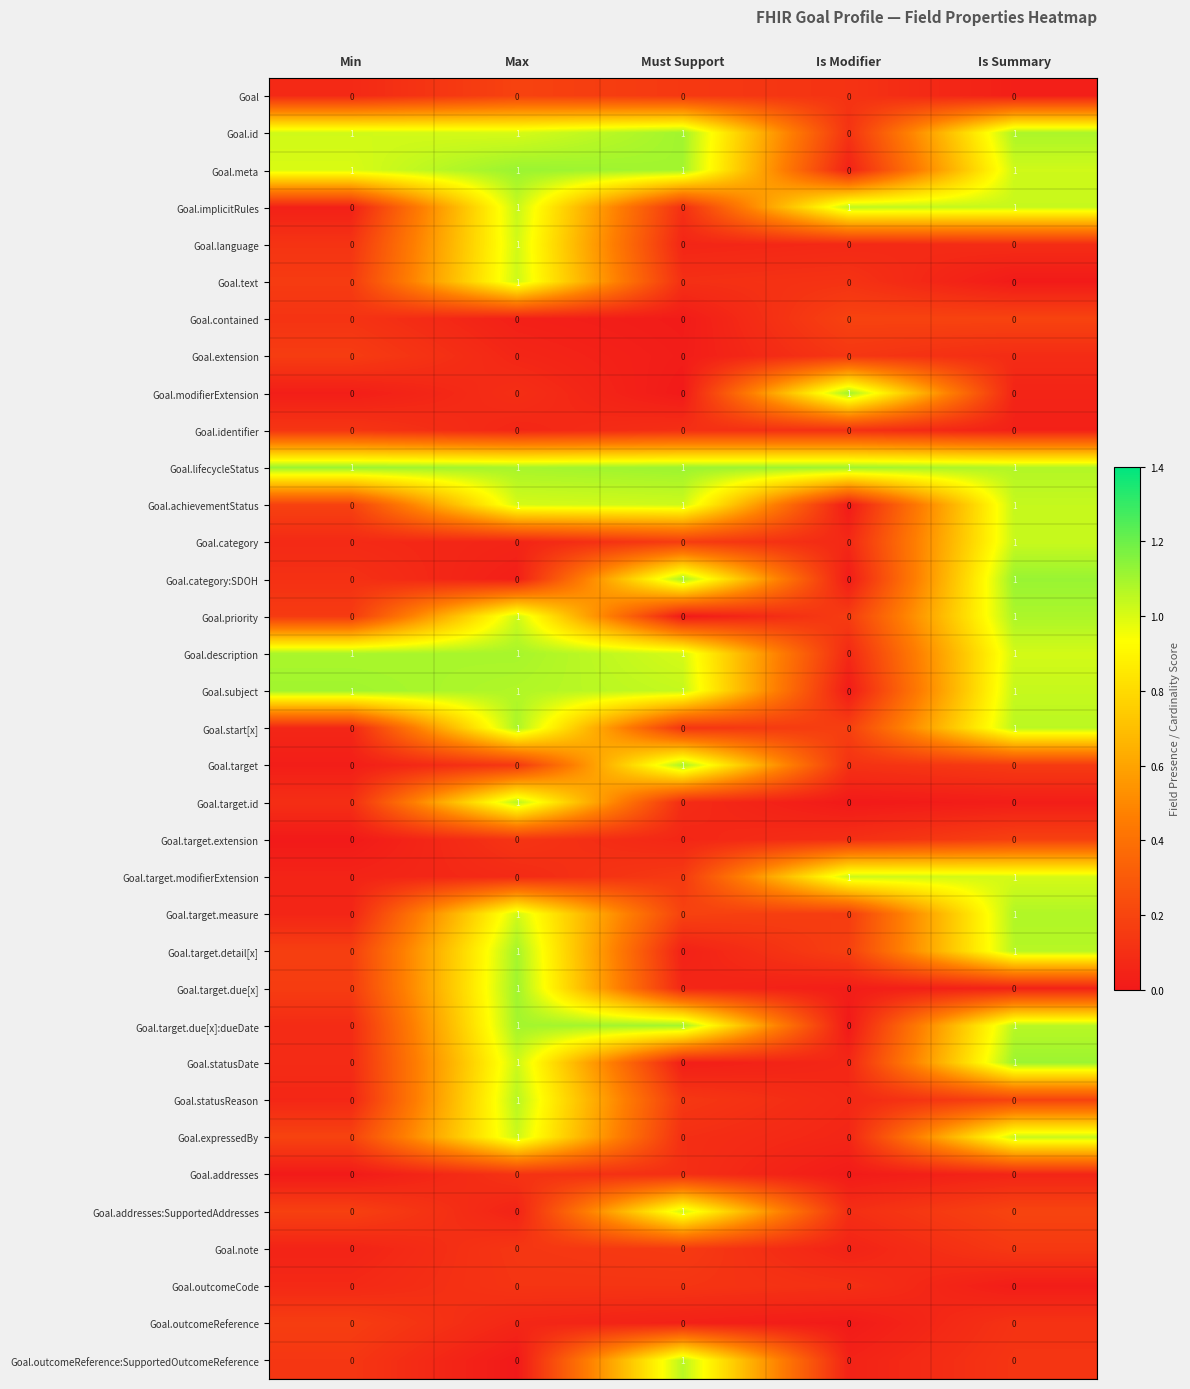

What is the total value across all series at Min?

5